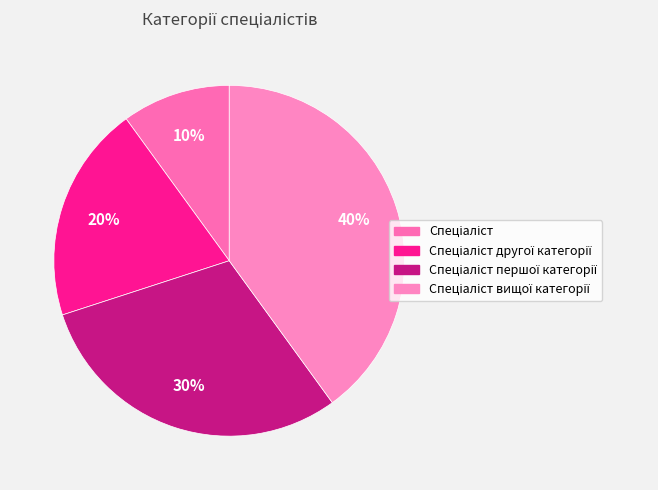

Between Спеціаліст першої категорії and Спеціаліст вищої категорії, which is larger?

Спеціаліст вищої категорії